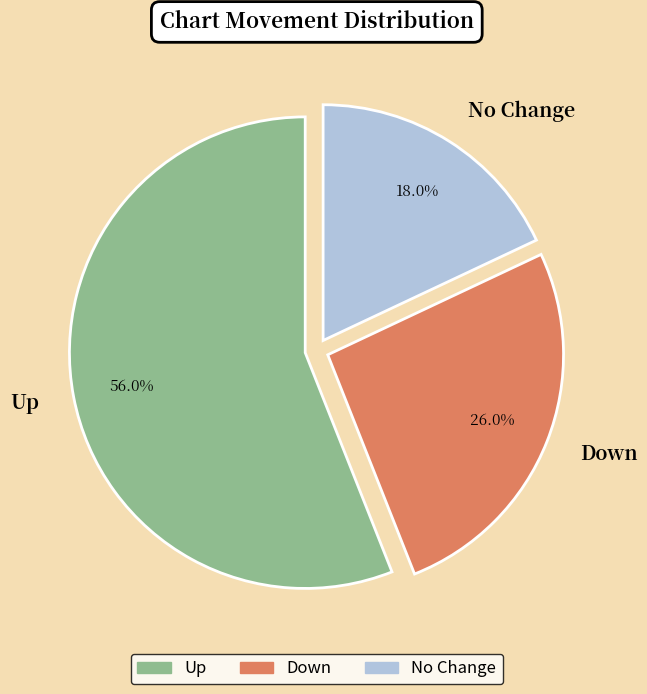

What portion of the pie excludes No Change?

82.0%